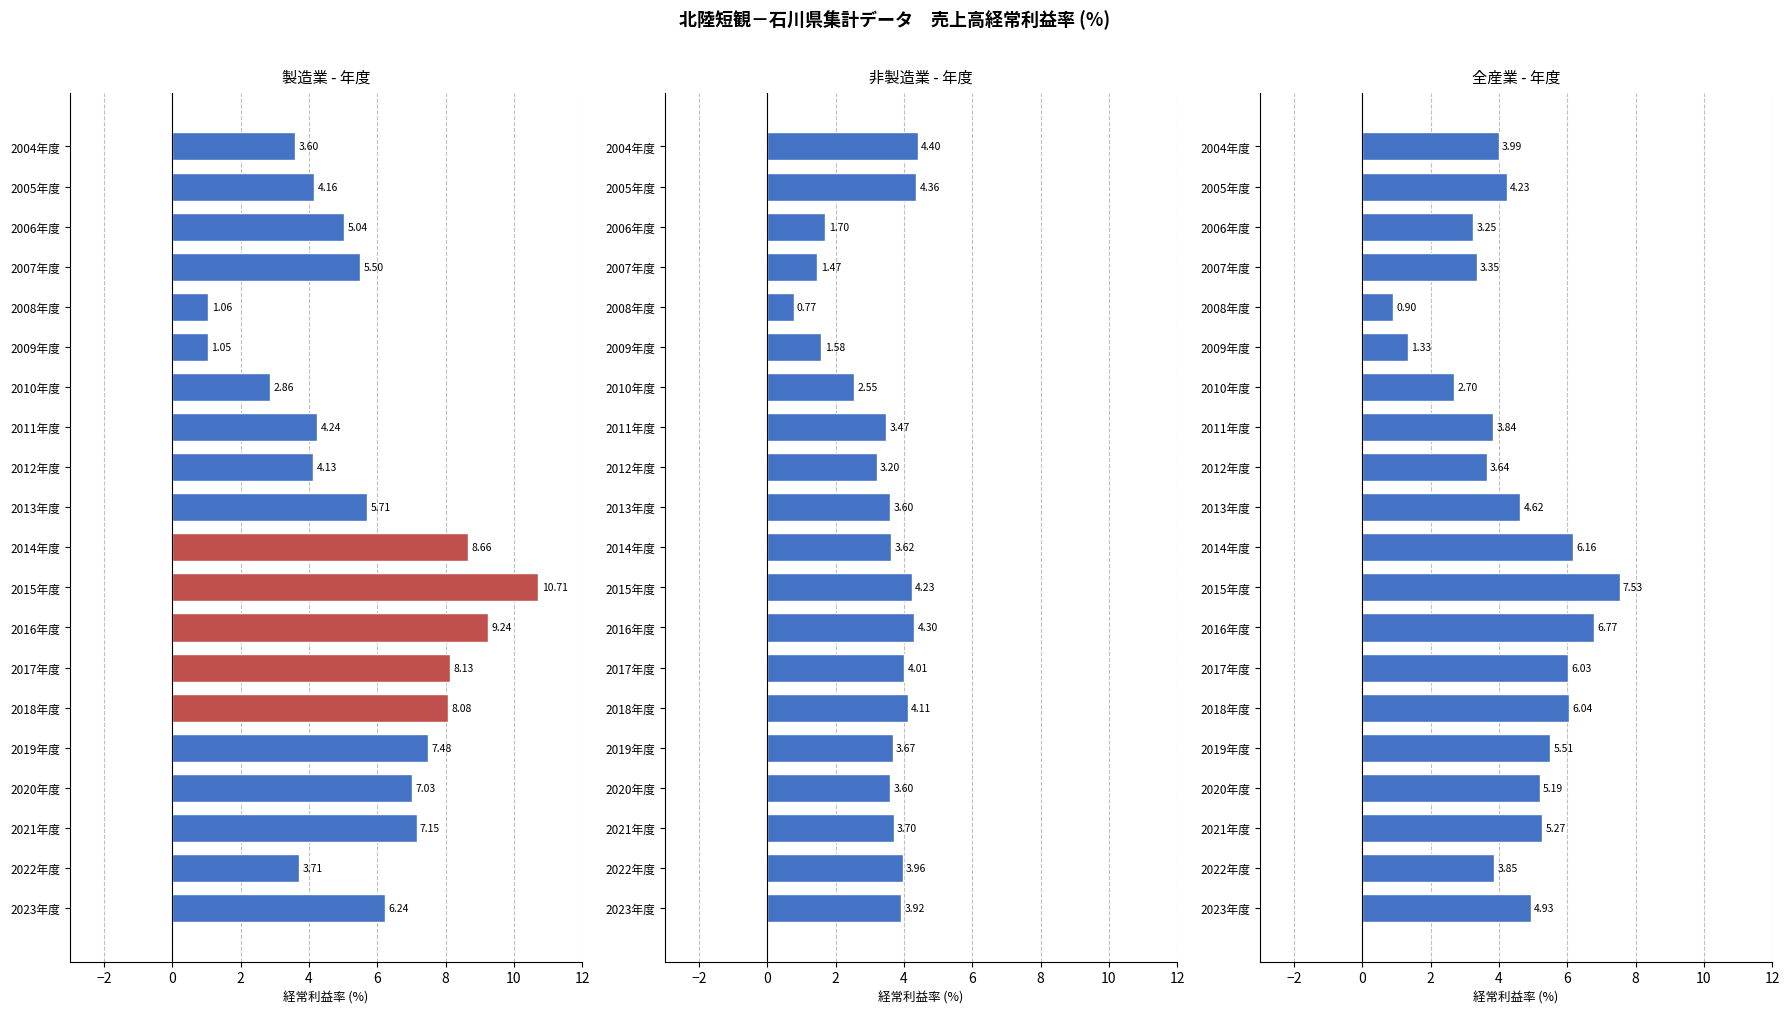

How many values in the 全産業(年度) series are below 4?

9